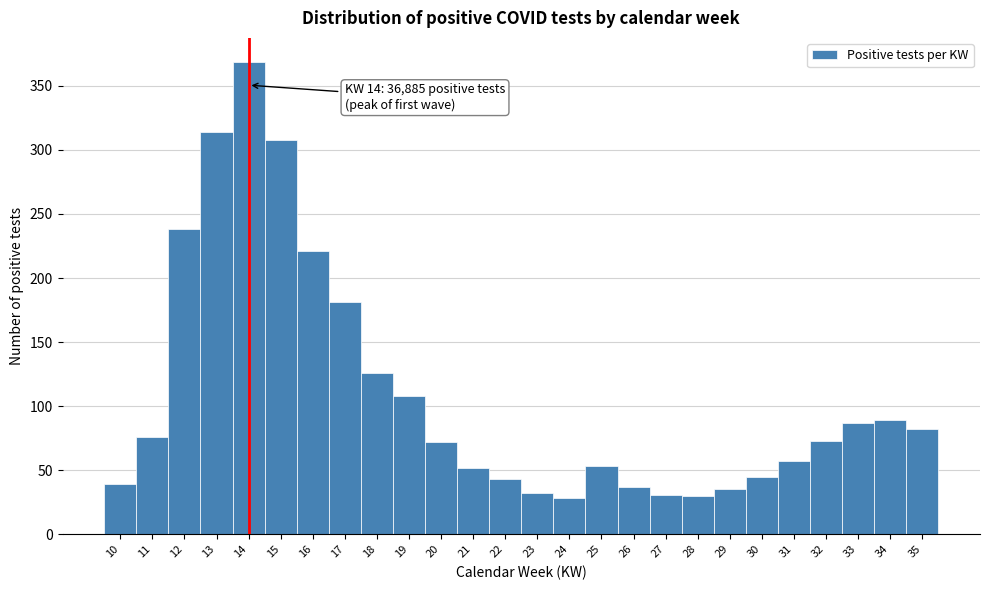

Which range on the x-axis has the tallest bar?

13.5 to 14.5